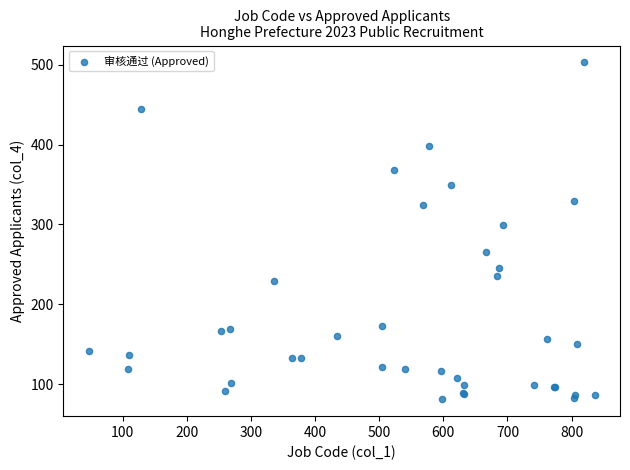

What Y value in the scatter plot is closest to 292?

299